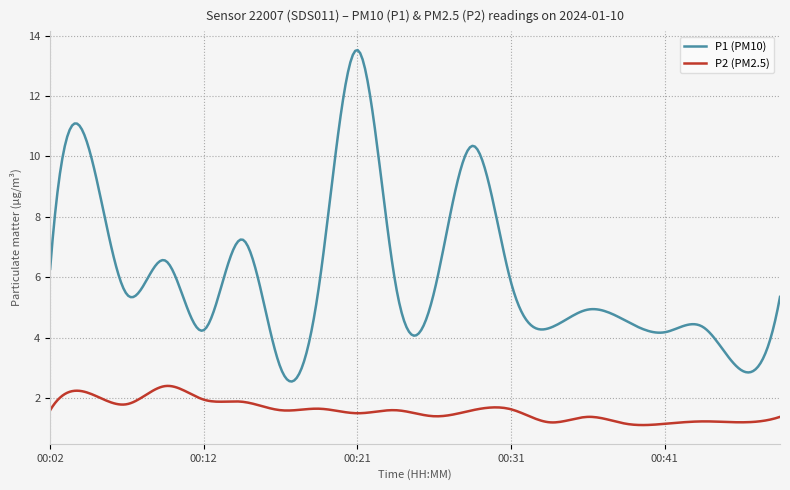

Which series has the largest range (max minus min)?

P1 (PM10)